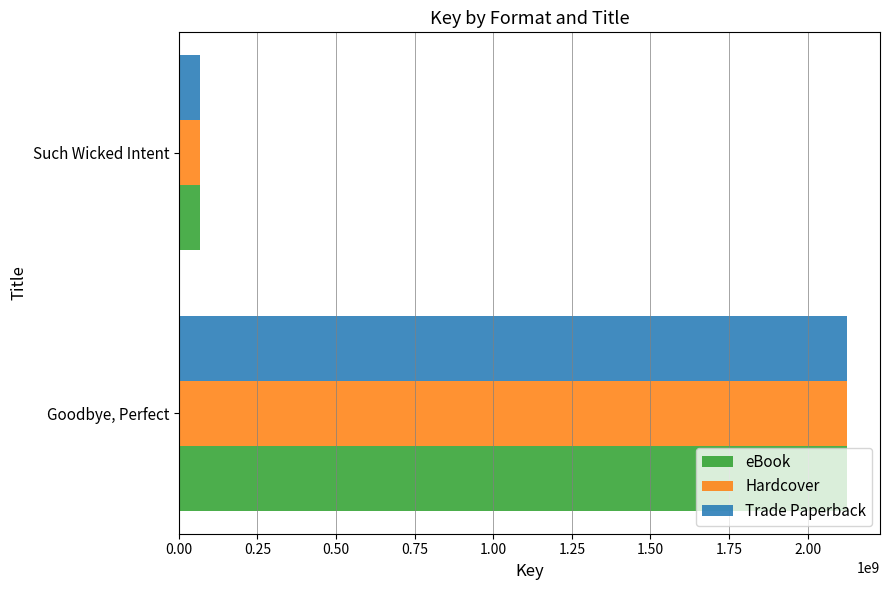

How many categories are shown in the chart?

2